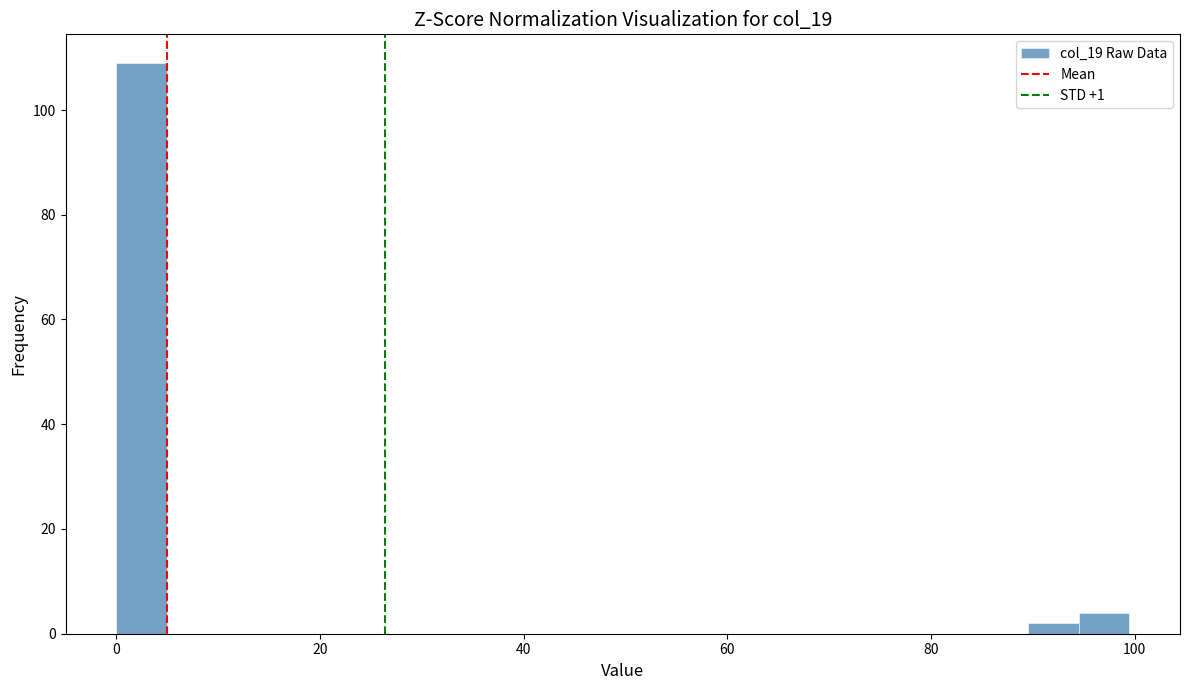

Around what value on the x-axis is the tallest bar? Give the approximate position of its centre, as read against the axis.

2